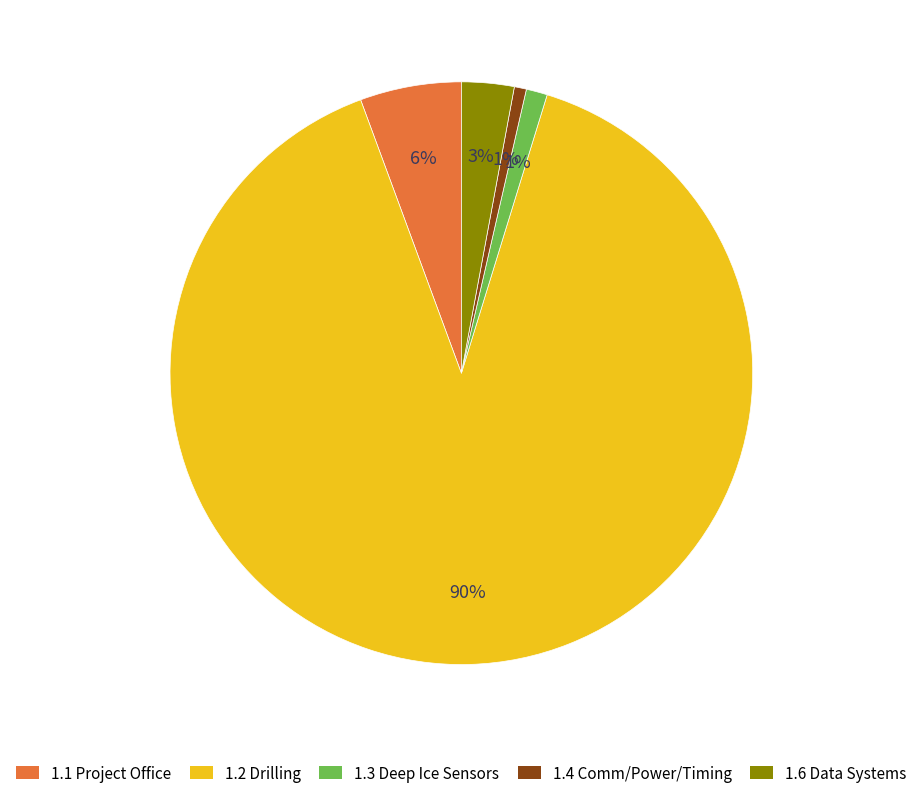

Is there any slice that represents more than half of the pie?

Yes